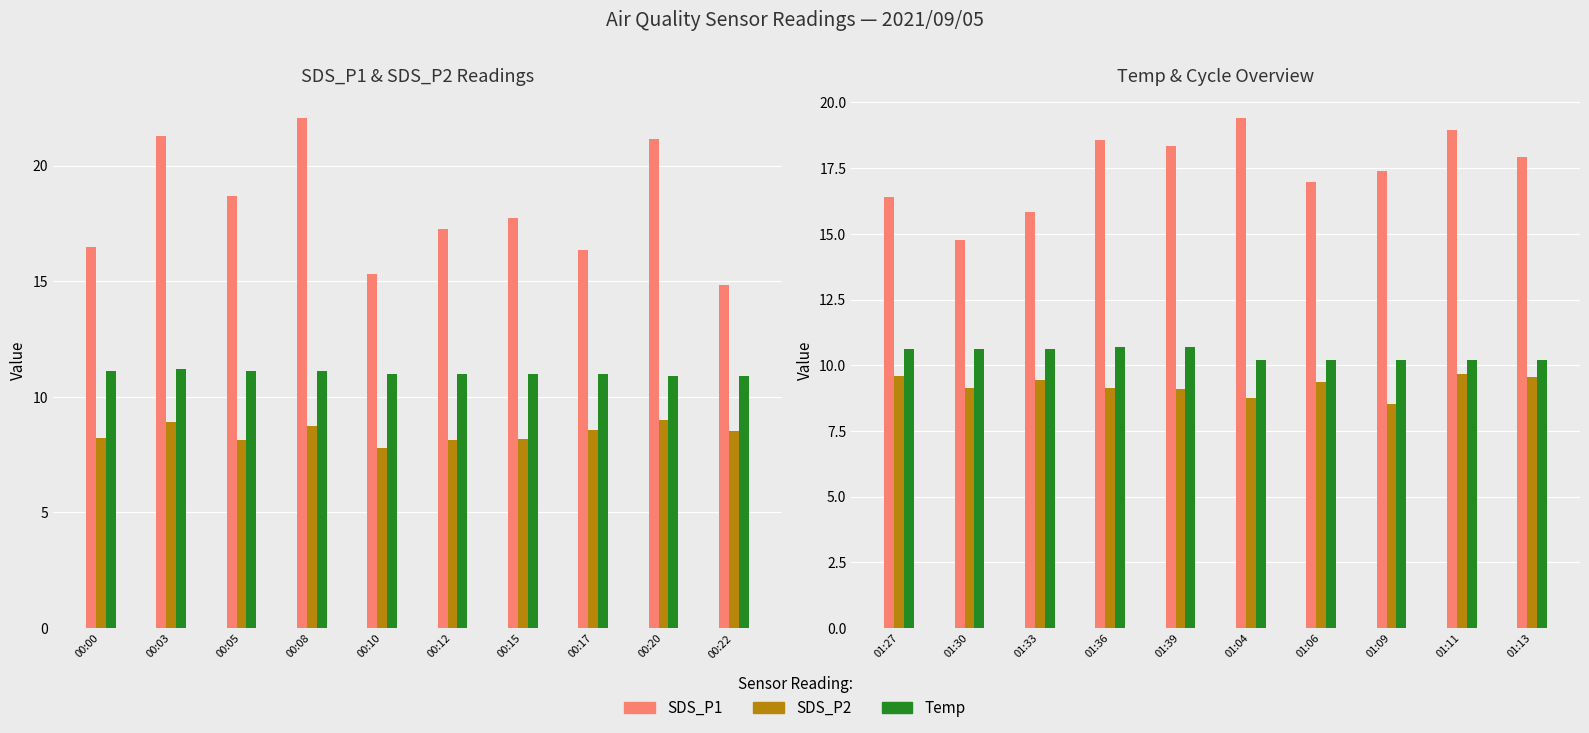

The SDS_P2 series shows 4.0 at 01:09. True or false?

False